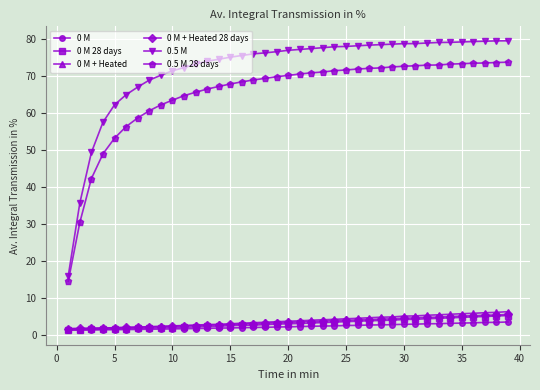

Is this an area chart (filled region under the line)?

No